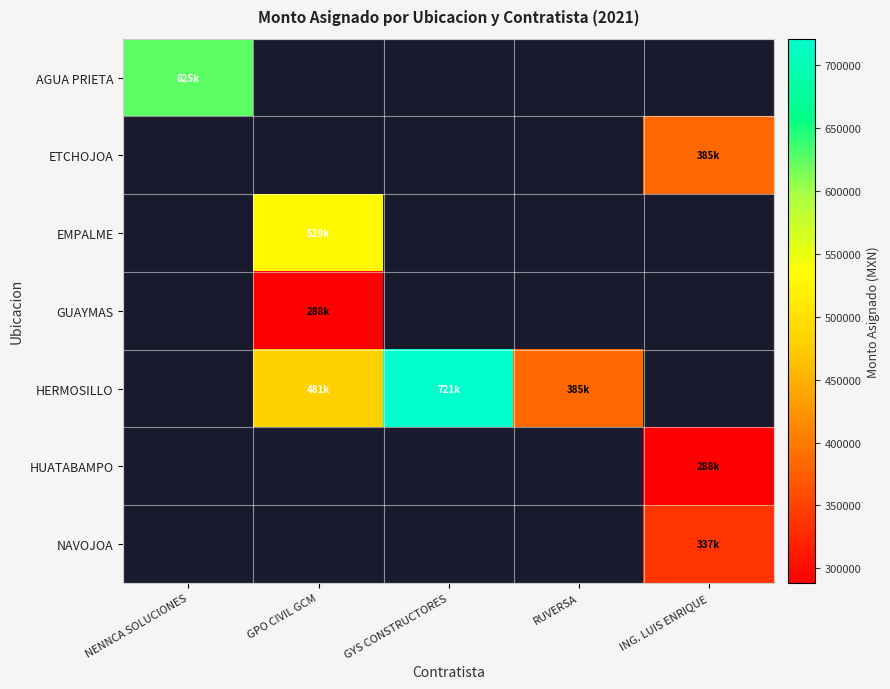

Rank the categories by AGUA PRIETA value from lowest to highest.

NENNCA SOLUCIONES, GPO CIVIL GCM, GYS CONSTRUCTORES, RUVERSA, ING. LUIS ENRIQUE